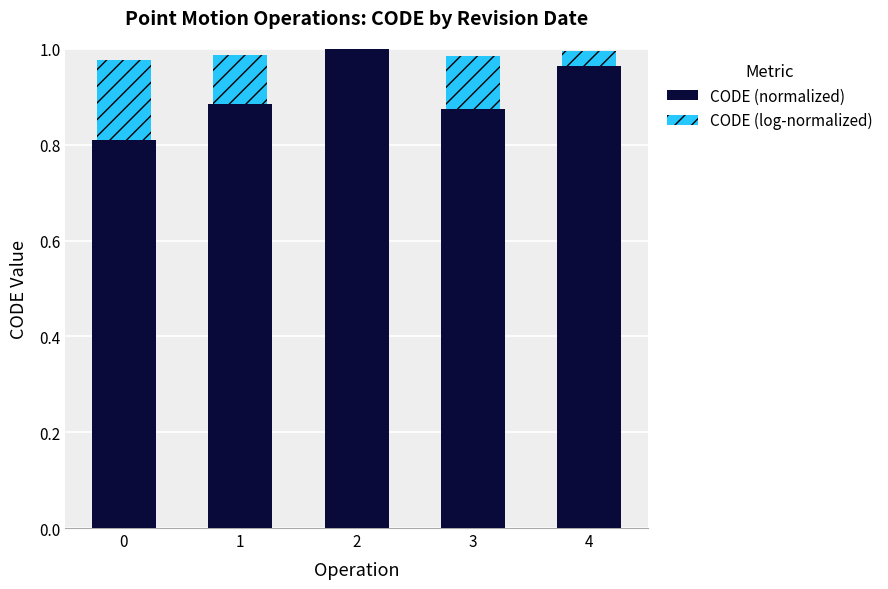

Count the number of data series in this chart.

2